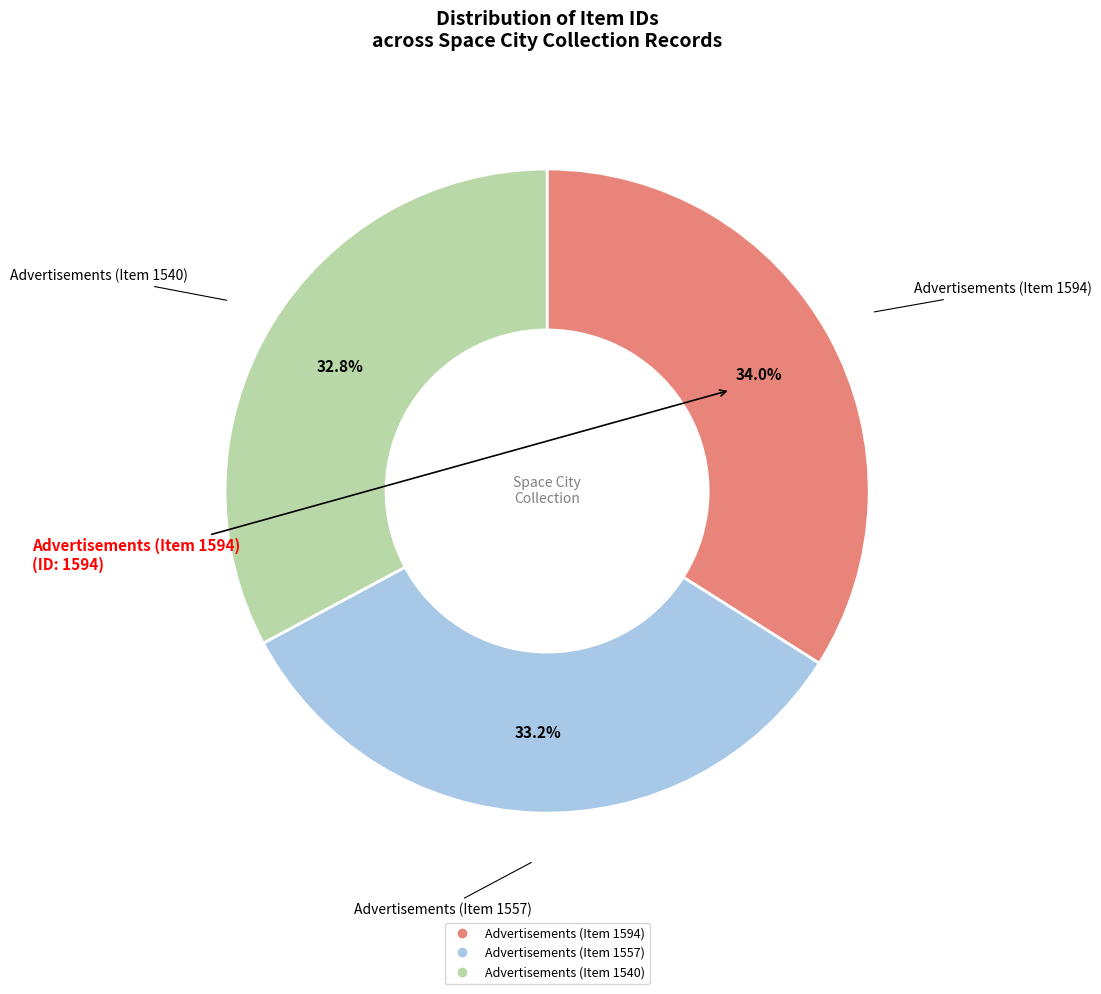

True or false: Advertisements (Item 1594) accounts for 34% of the total.

True